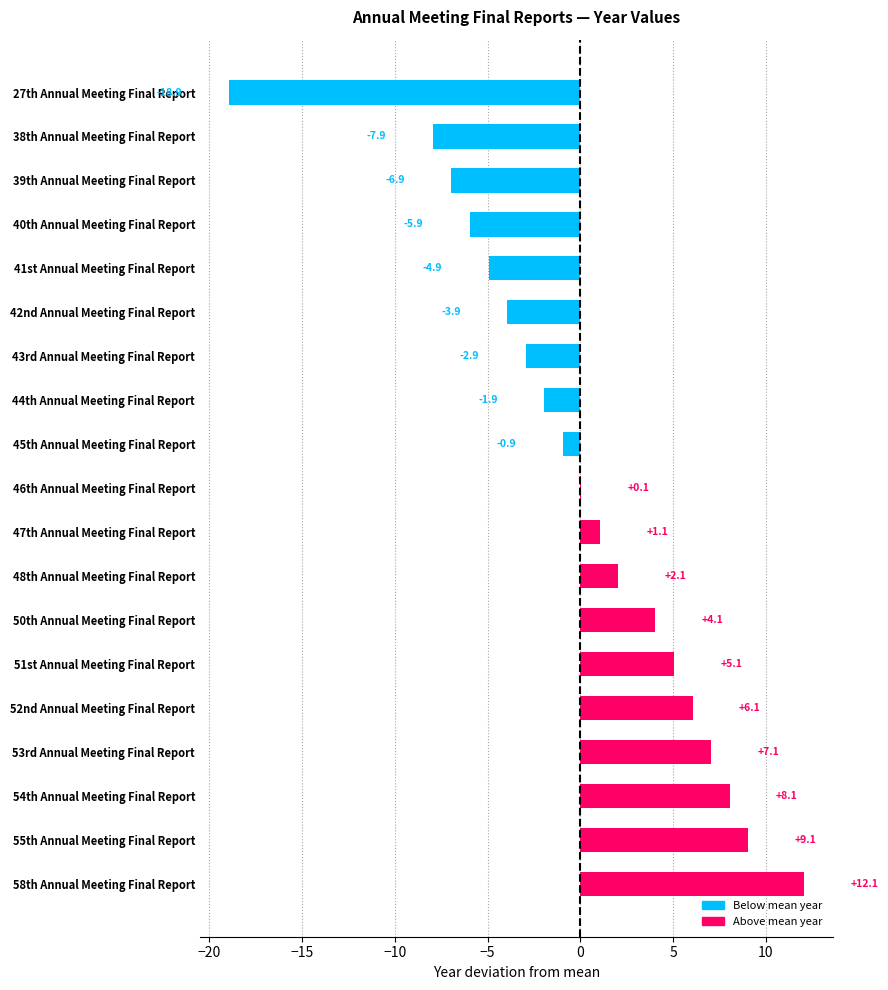

What is the change in value from 48th Annual Meeting Final Report to 51st Annual Meeting Final Report?

+3.0